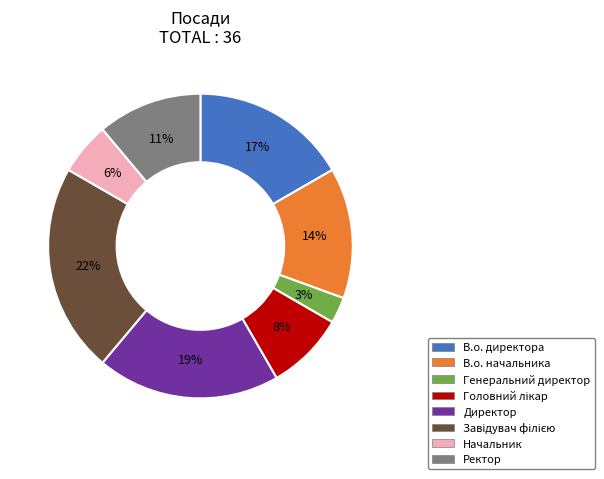

What percentage is the Начальник slice, to the nearest percent?

6%